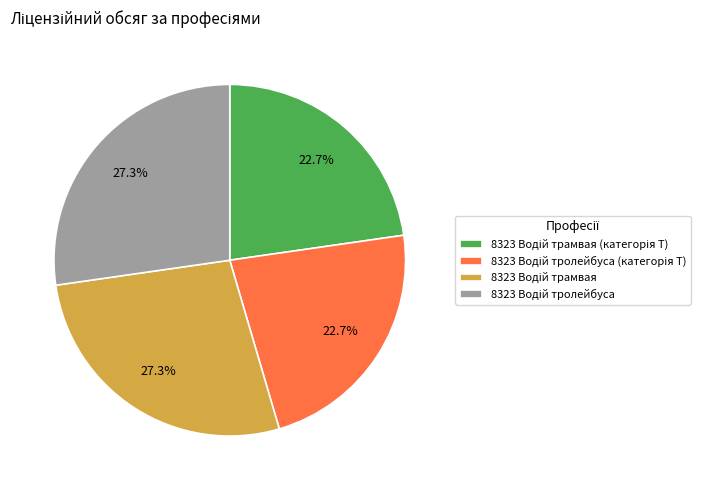

Does any single category account for the majority?

No